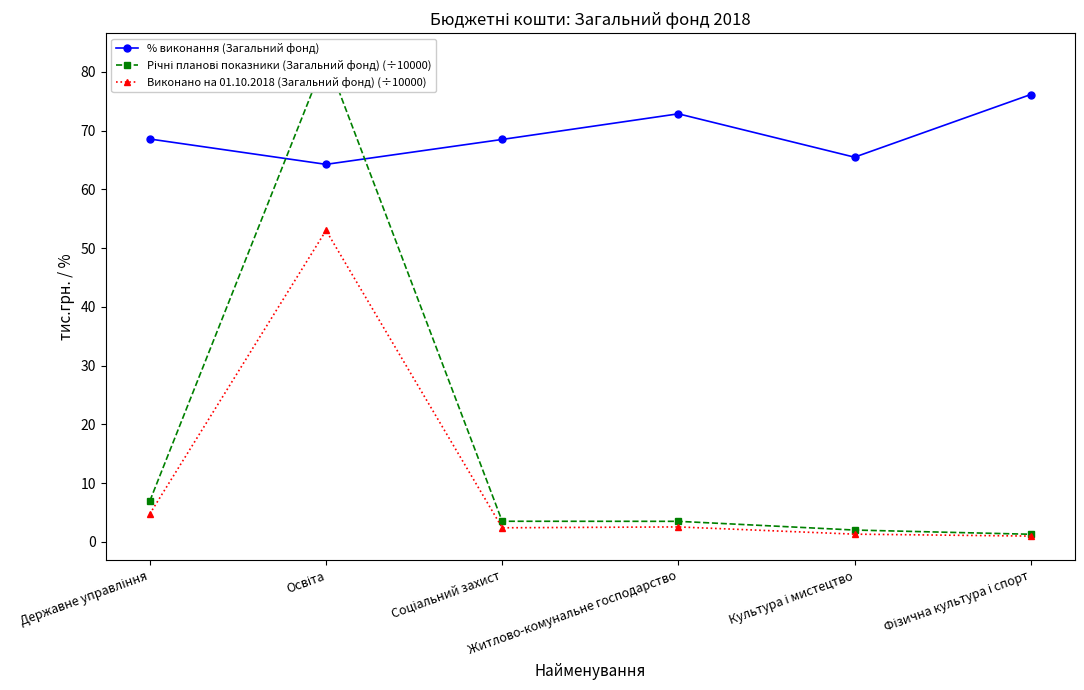

How many interior local valleys does the Виконано на 01.10.2018 (Загальний фонд) (÷10000) series have?

1